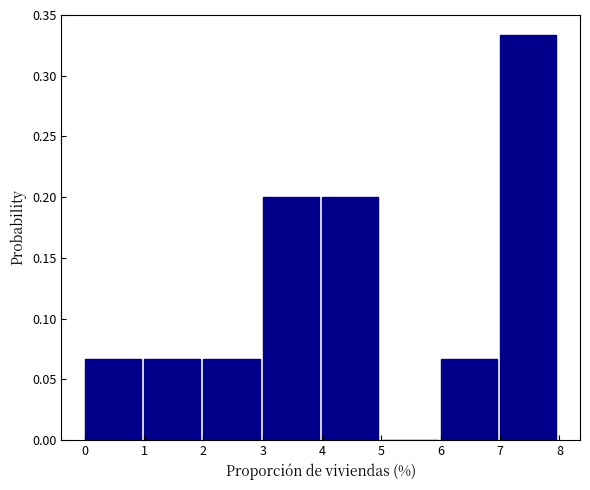

How tall is the bar that spans 2 to 3 on the x-axis? The values are not printed on the chart, so give them approximately, as read against the axis.

0.065